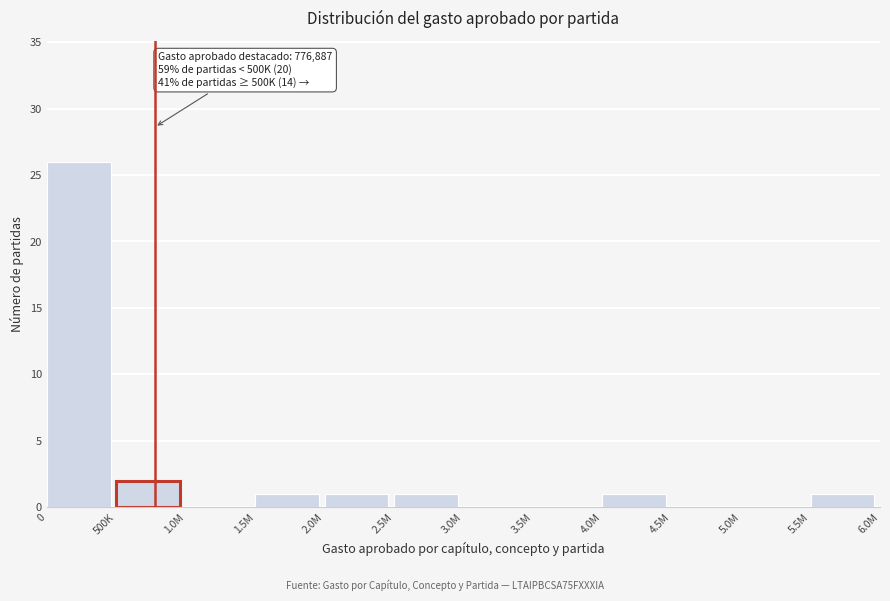

Reading right to left, extract all data points from this chart.

5.5M=1	5.0M=0	4.5M=0	4.0M=1	3.5M=0	3.0M=0	2.5M=1	2.0M=1	1.5M=1	1.0M=0	500K=2	0=26